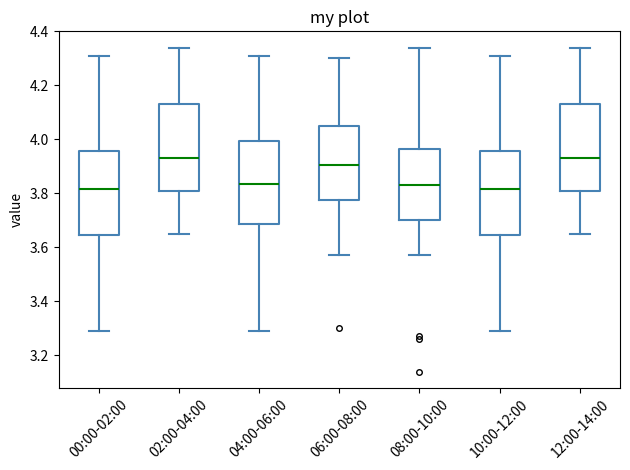

Where does the upper whisker of the box for 06:00-08:00 end on the y-axis? The values are not printed on the chart, so give them approximately, as read against the axis.

4.30